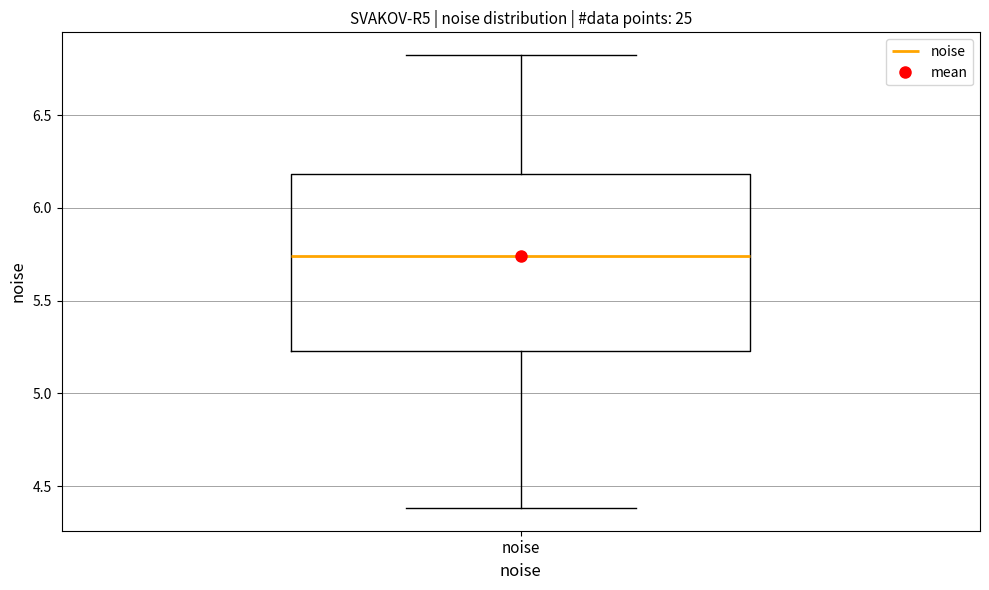

Read this box plot against the y-axis: the position of the median line, the range covered by the box, and the ends of both whiskers. The values are not printed on the chart, so give them approximately, as read against the axis.

median 5.75, box 5.25 to 6.20, whiskers 4.40 to 6.80